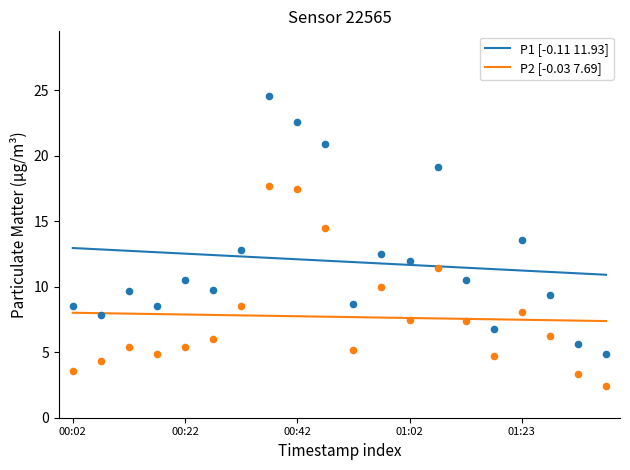

True or false: P1 [-0.11 11.93] and P2 [-0.03 7.69] cross at least once.

False